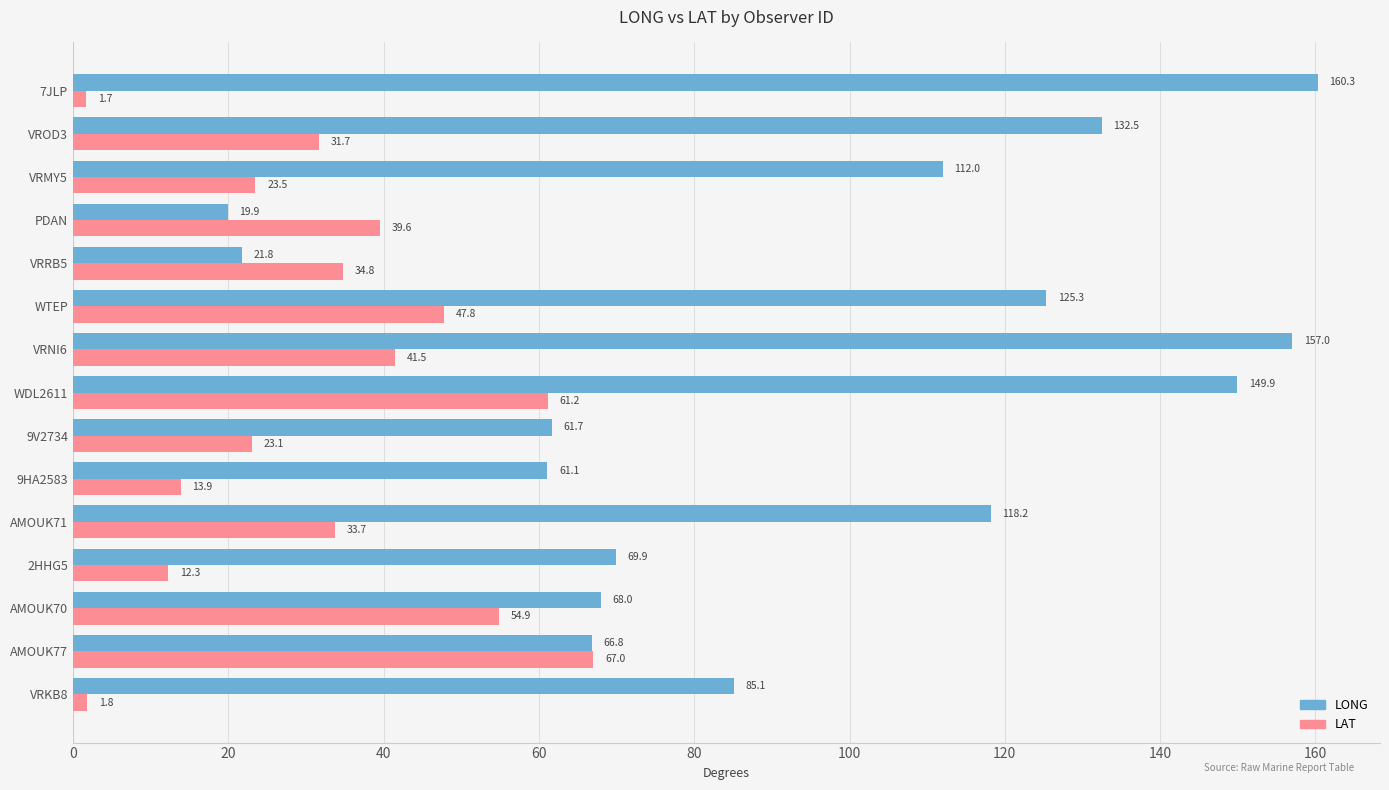

What is the minimum value shown in the chart?

1.7